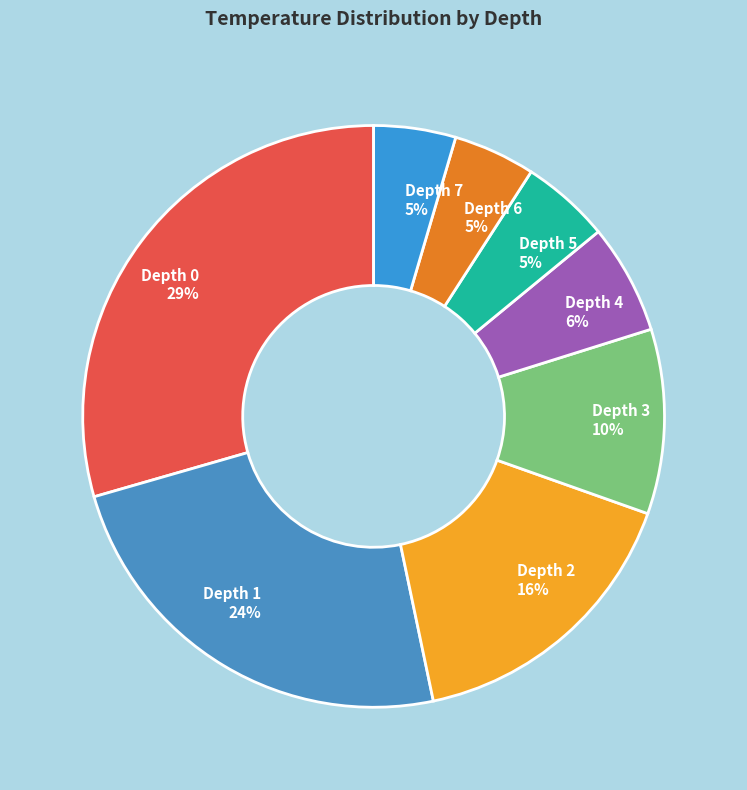

Which category has the biggest portion of the pie?

Depth 0